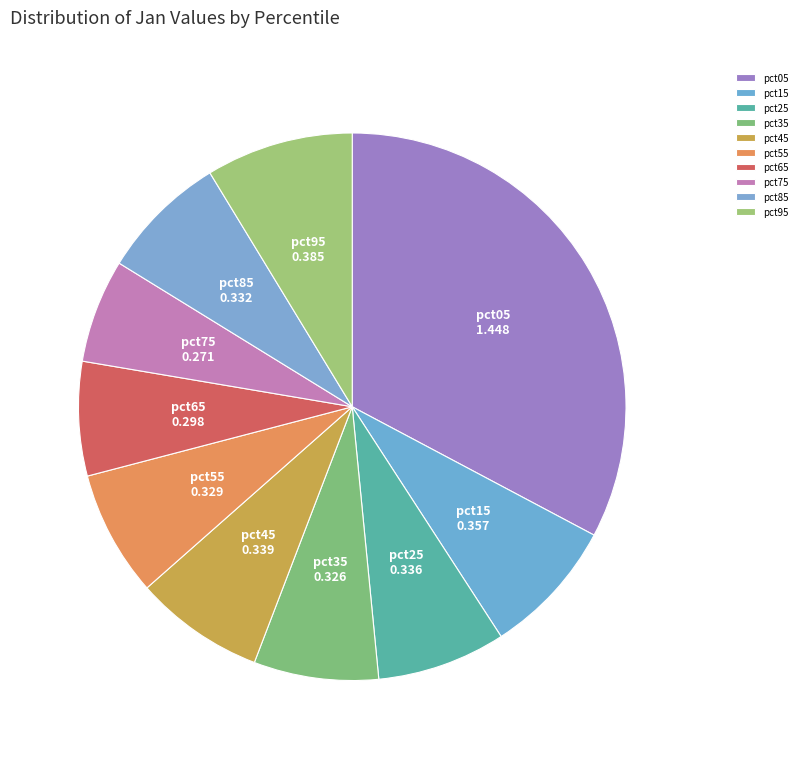

Do pct35 and pct95 together represent more than half of the pie?

No